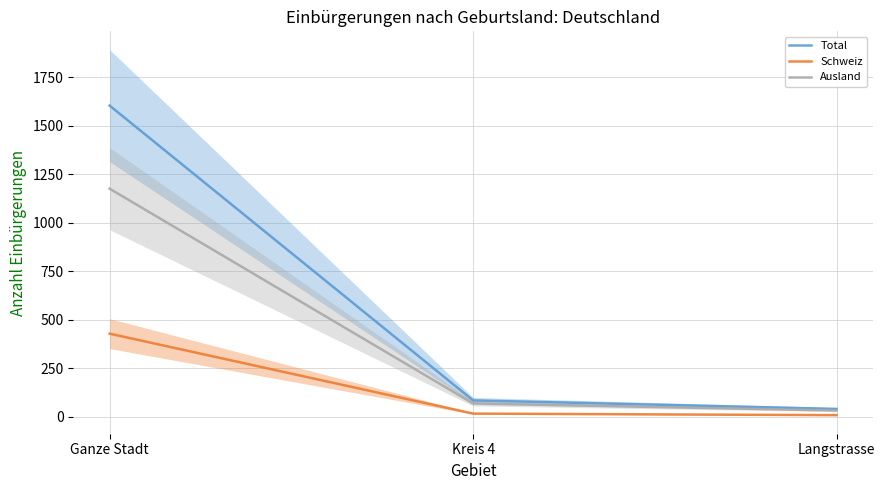

Which series has the largest range (max minus min)?

Total